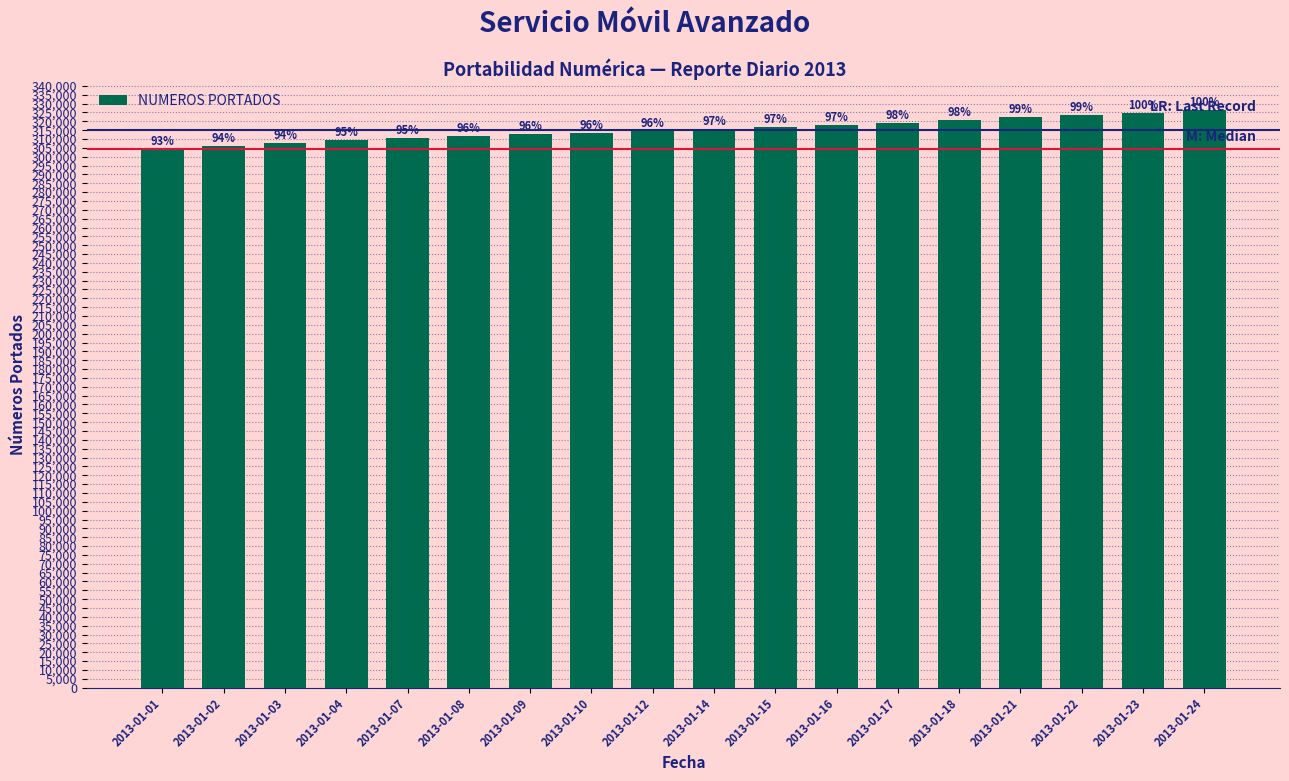

Reading right to left, what are all the values shown in this chart?

326192	324791	323417	322287	320942	319048	317879	316811	315682	314713	313670	312668	311851	310361	309370	308019	305969	304573